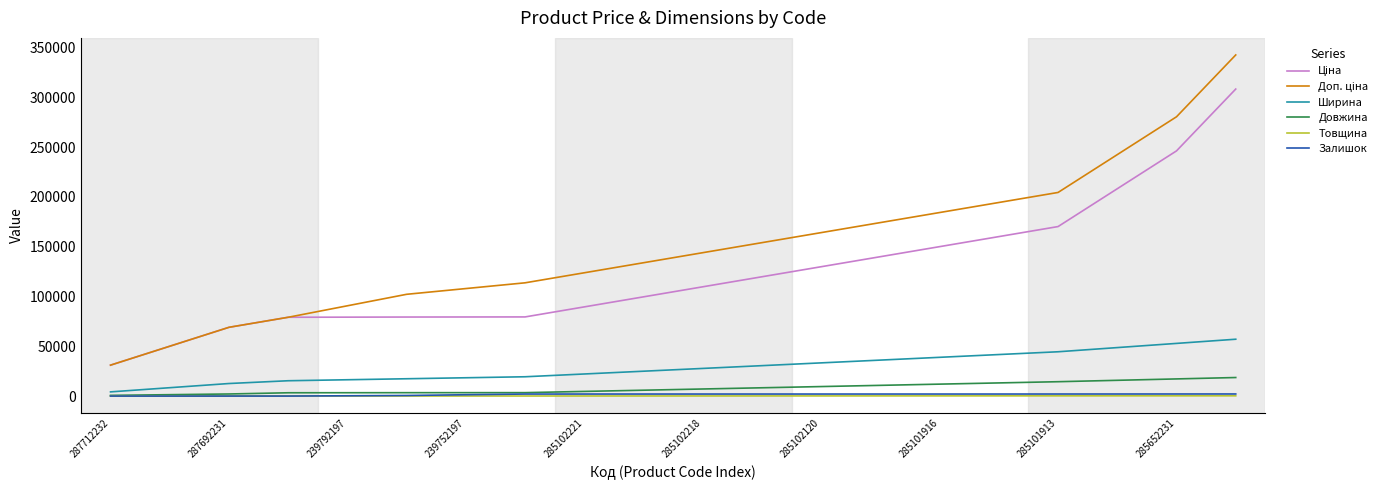

What is the maximum value shown in the chart?

342679.5